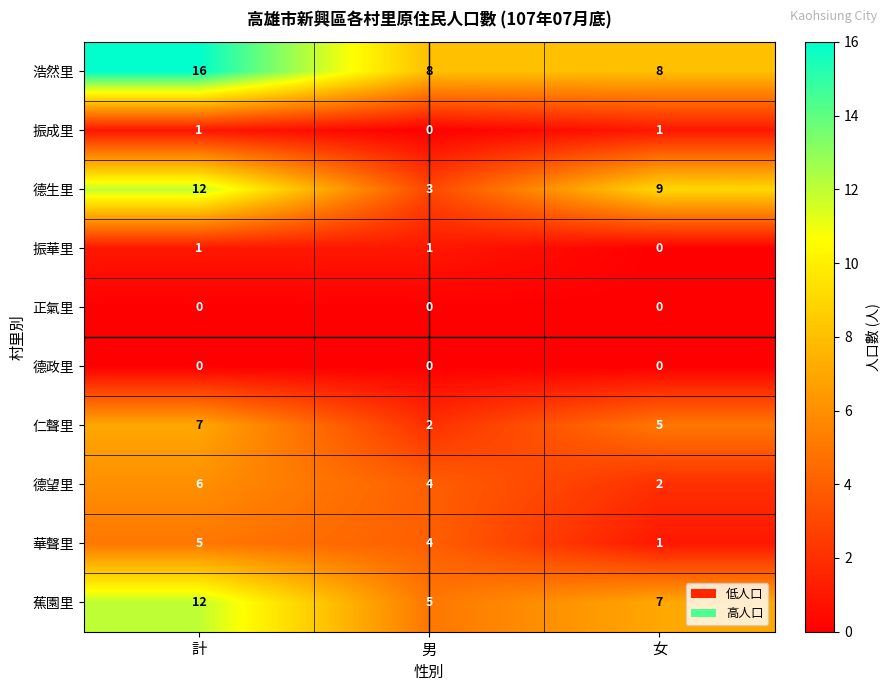

How many distinct data groups are displayed?

10